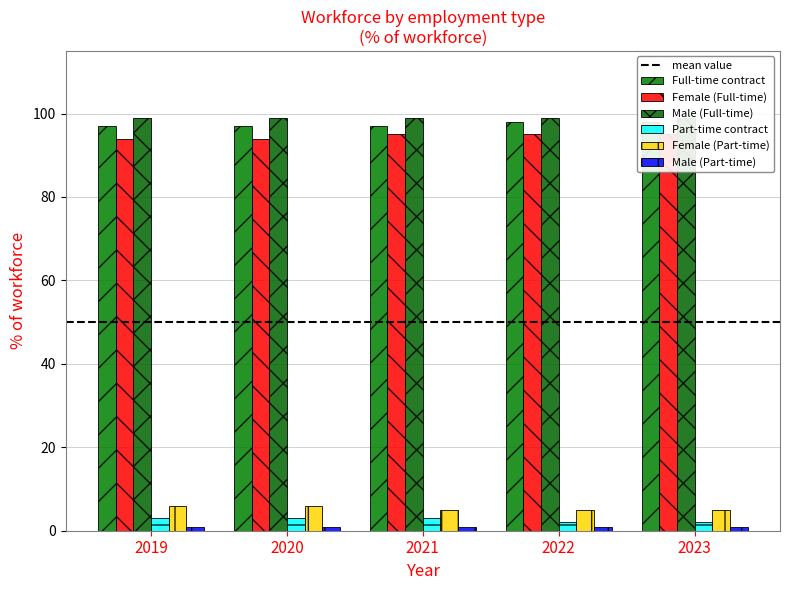

Which series has the largest range (max minus min)?

Full-time contract